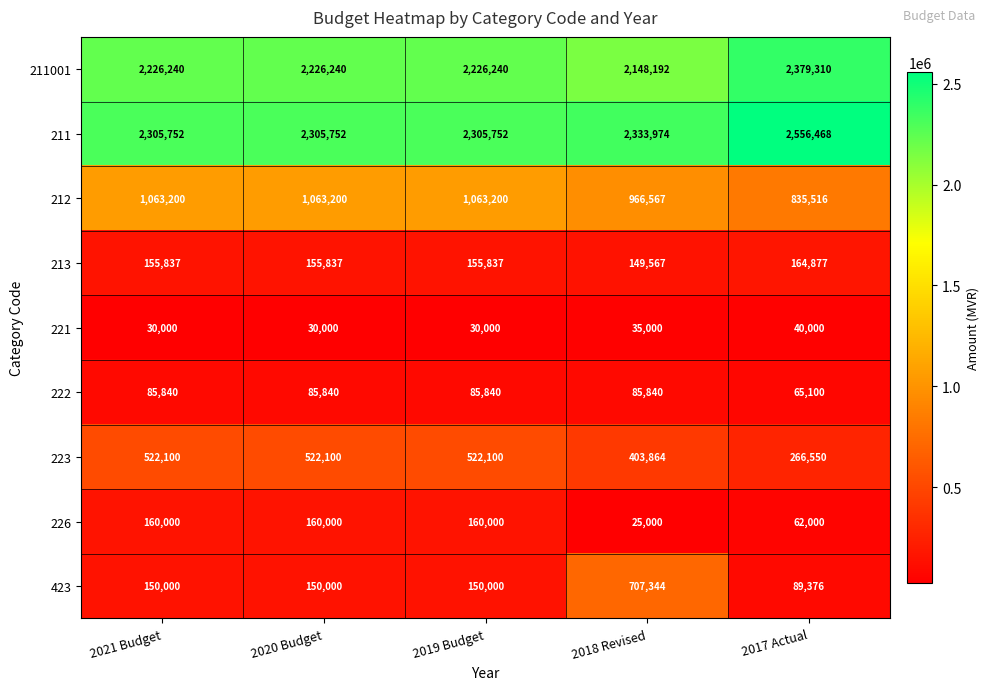

What is the difference between the maximum and minimum values in the 222 series?

20740